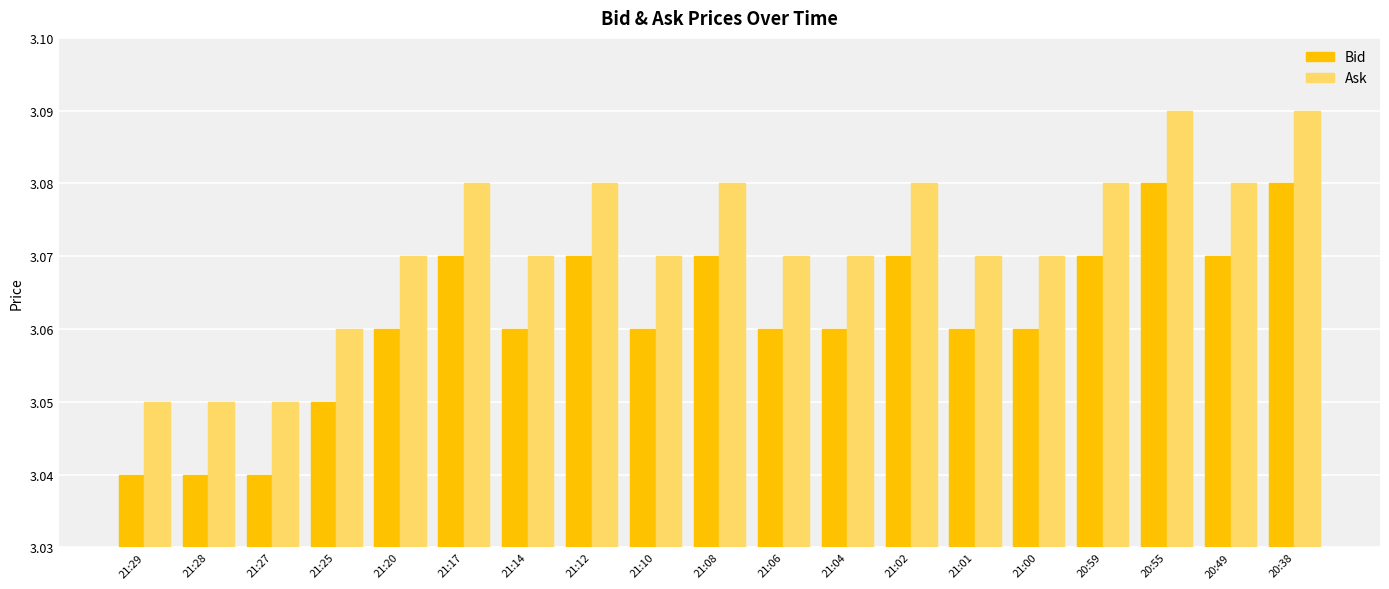

Count the Bid values in the range 3 to 4.

19